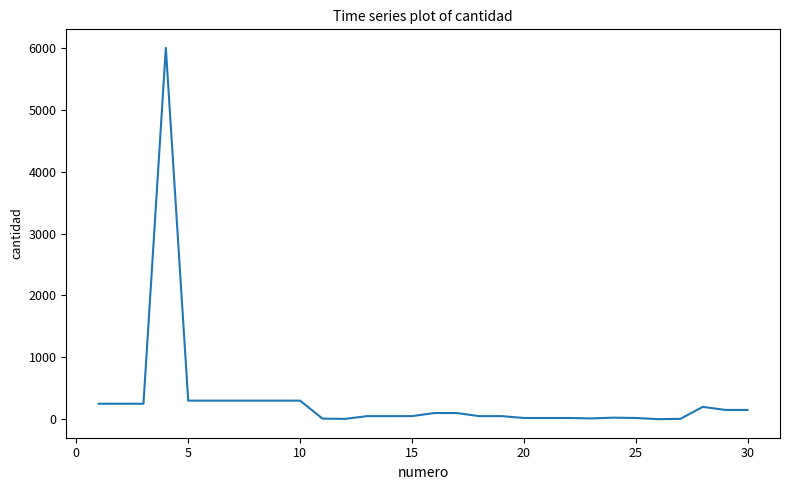

What is the minimum value shown in the chart?

1